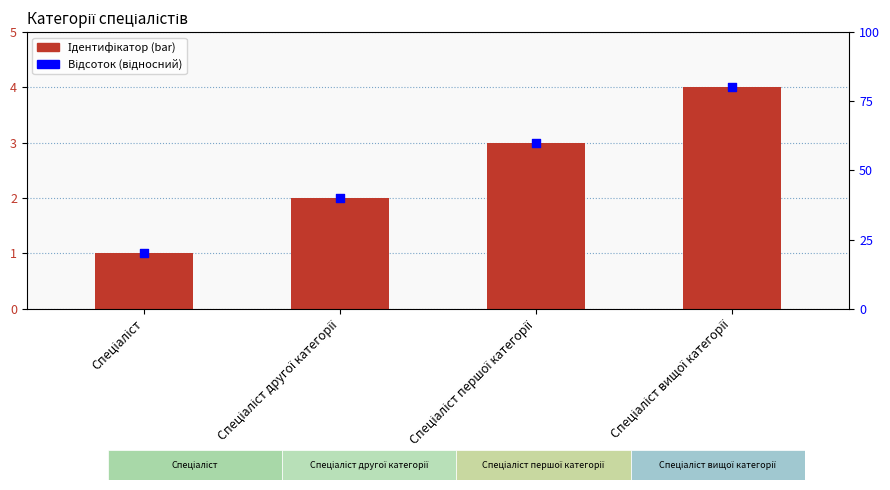

Which series contains the lowest Y value?

Ідентифікатор